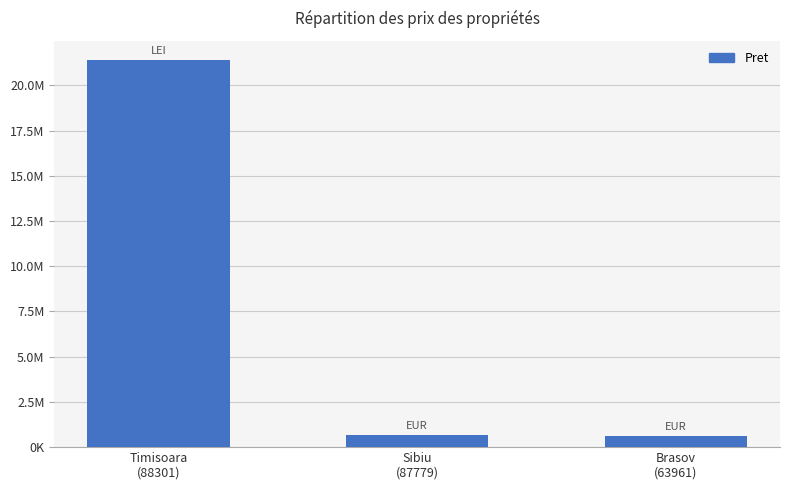

The value at Brasov
(63961) is 389938. True or false?

False